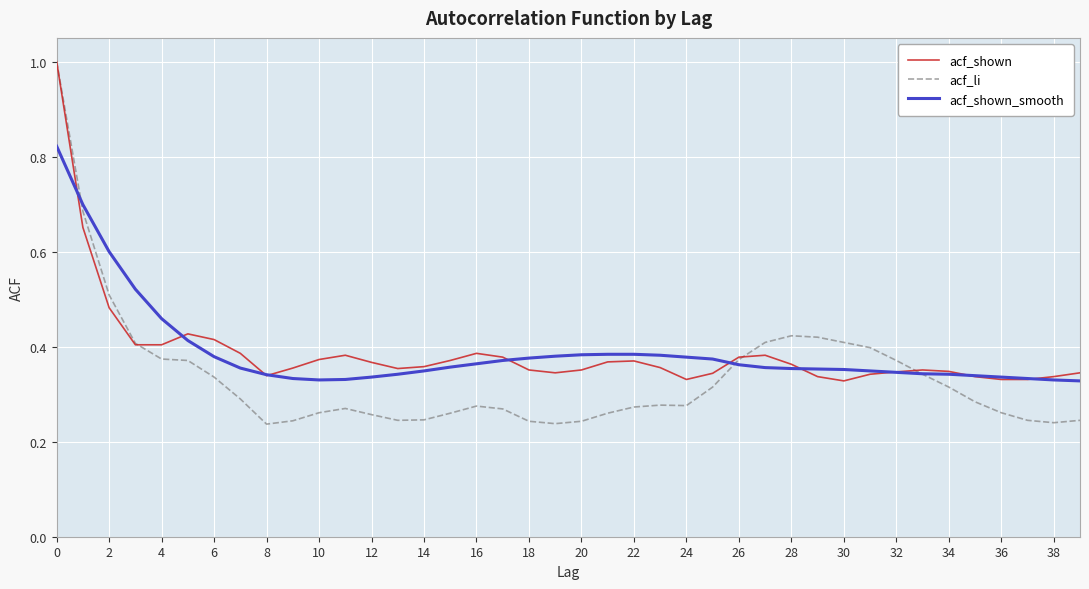

Which series has the largest range (max minus min)?

acf_li